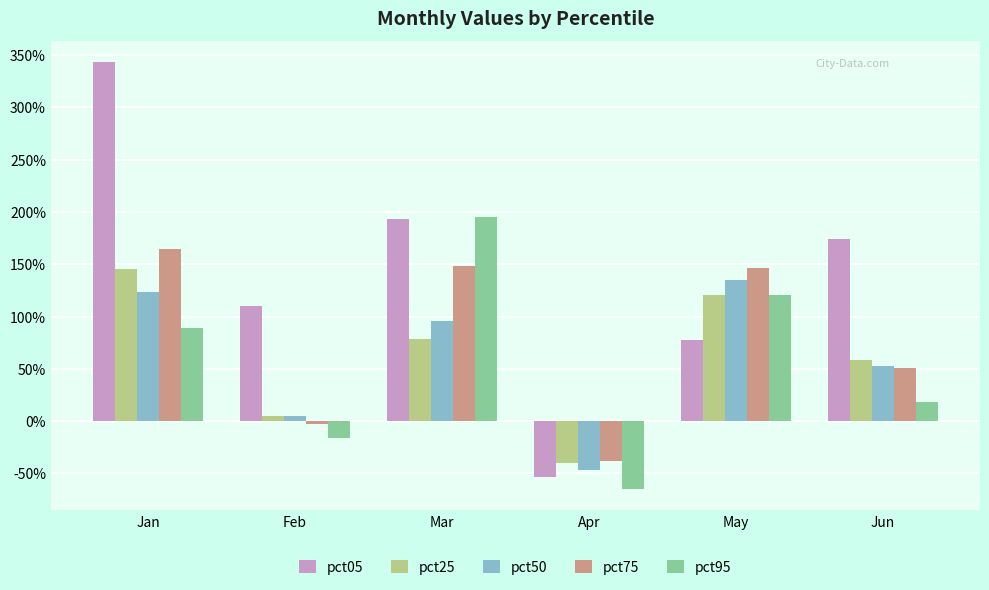

How many bars are there in total?

30